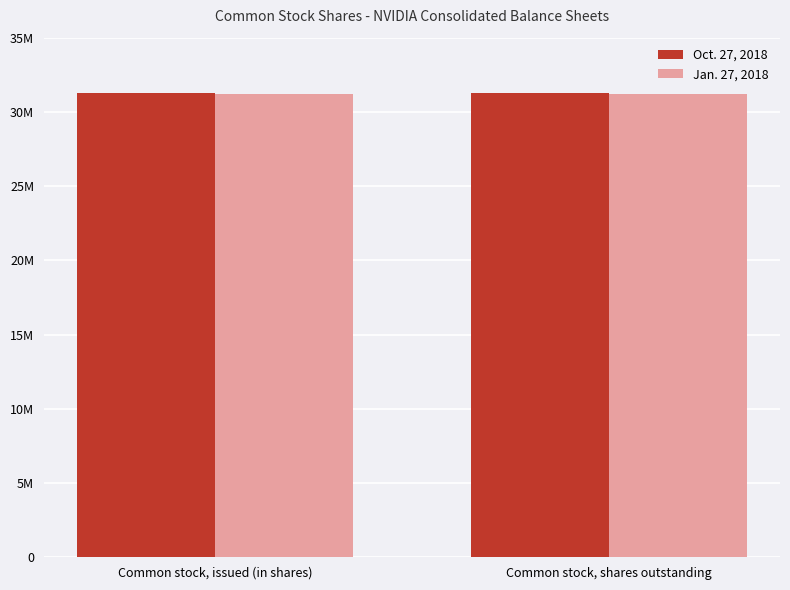

Does the chart contain any negative values?

No